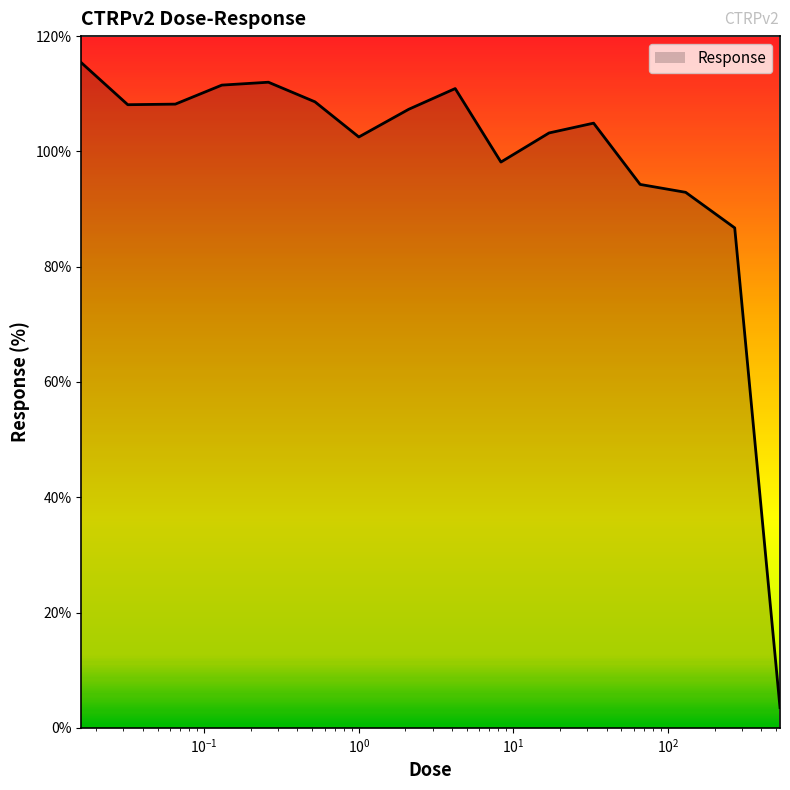

True or false: there are more than 0 points higher than both neighbors.

True